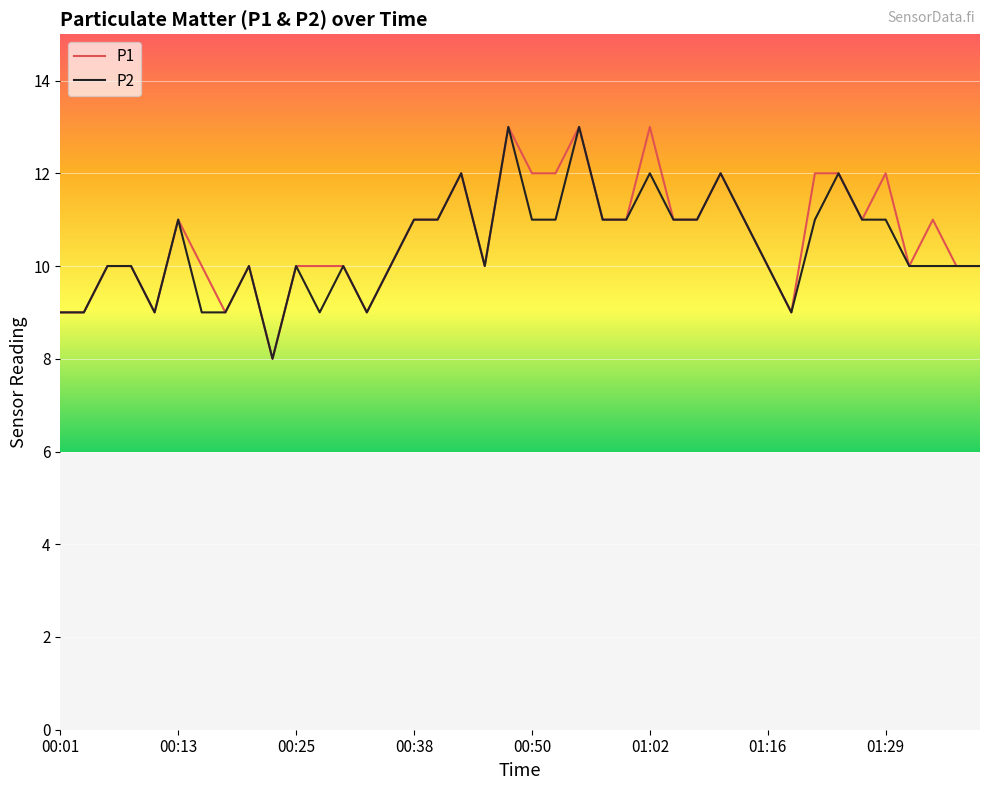

What is the highest value of the P1 series?

13